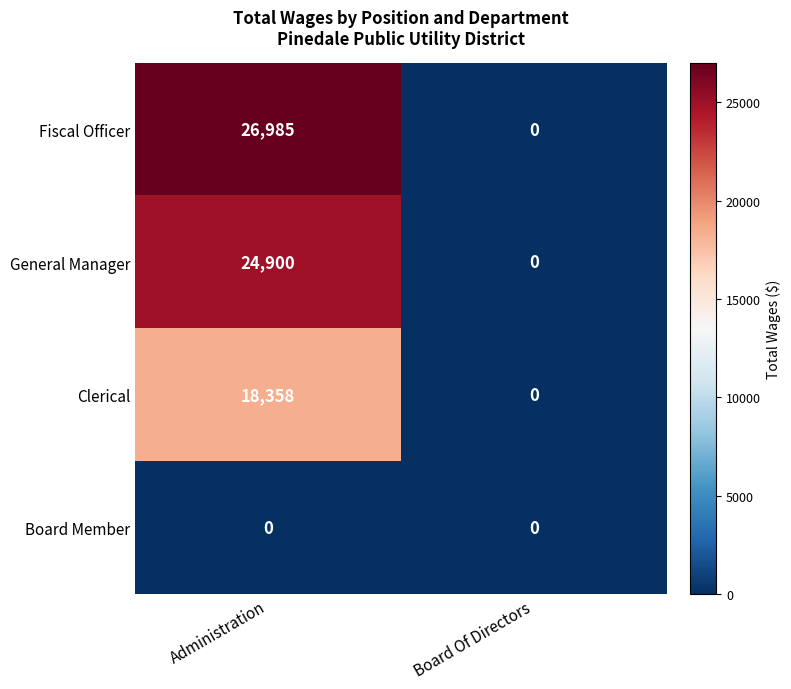

What is the sum of the Clerical values at Administration and Board Of Directors?

18358